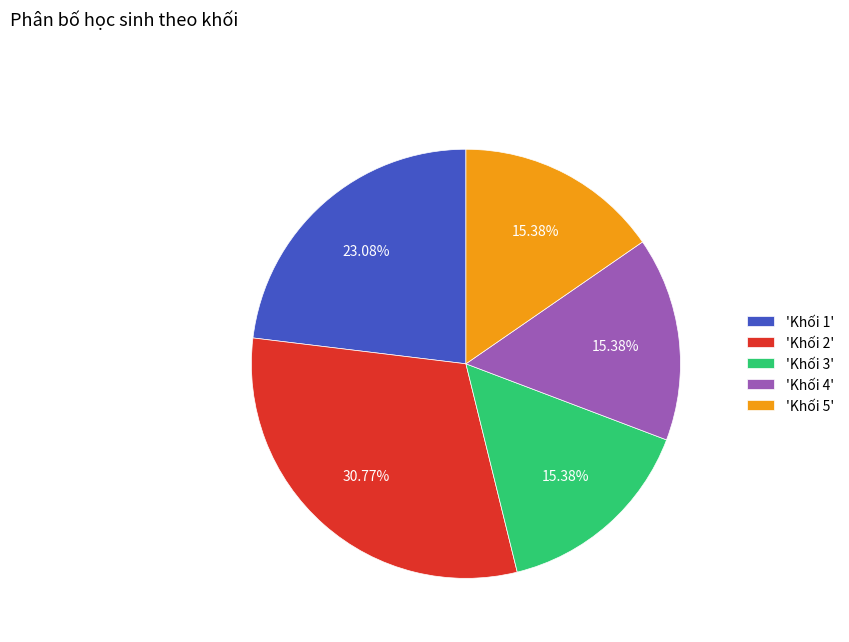

Is there any slice that represents more than half of the pie?

No